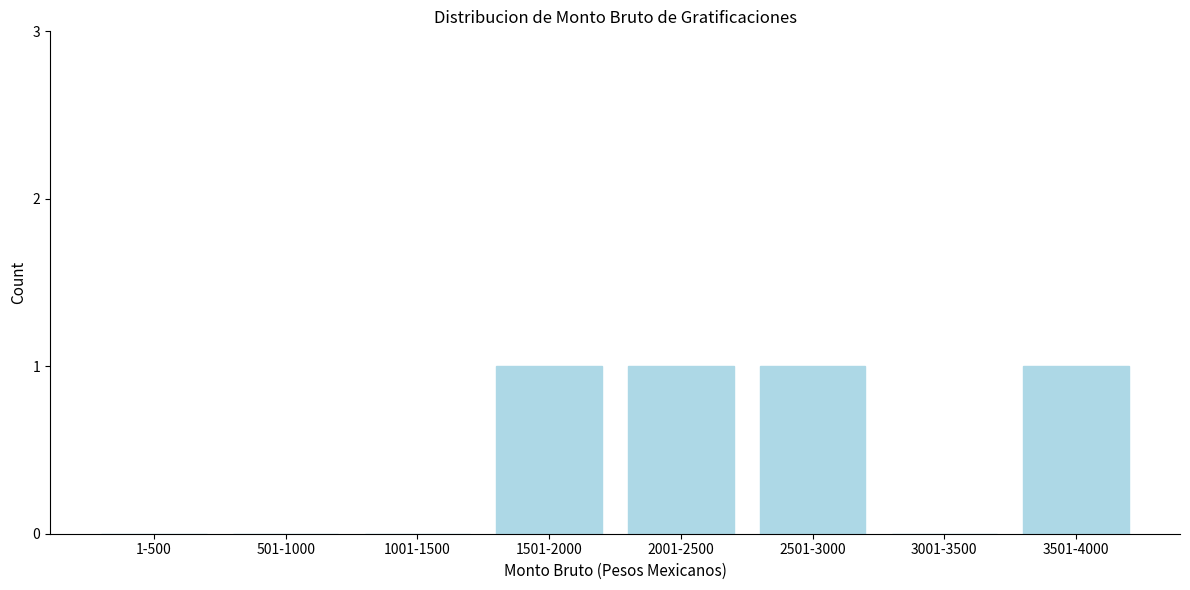

Reading right to left, what are all the values shown in this chart?

3501-4000=1	3001-3500=0	2501-3000=1	2001-2500=1	1501-2000=1	1001-1500=0	501-1000=0	1-500=0